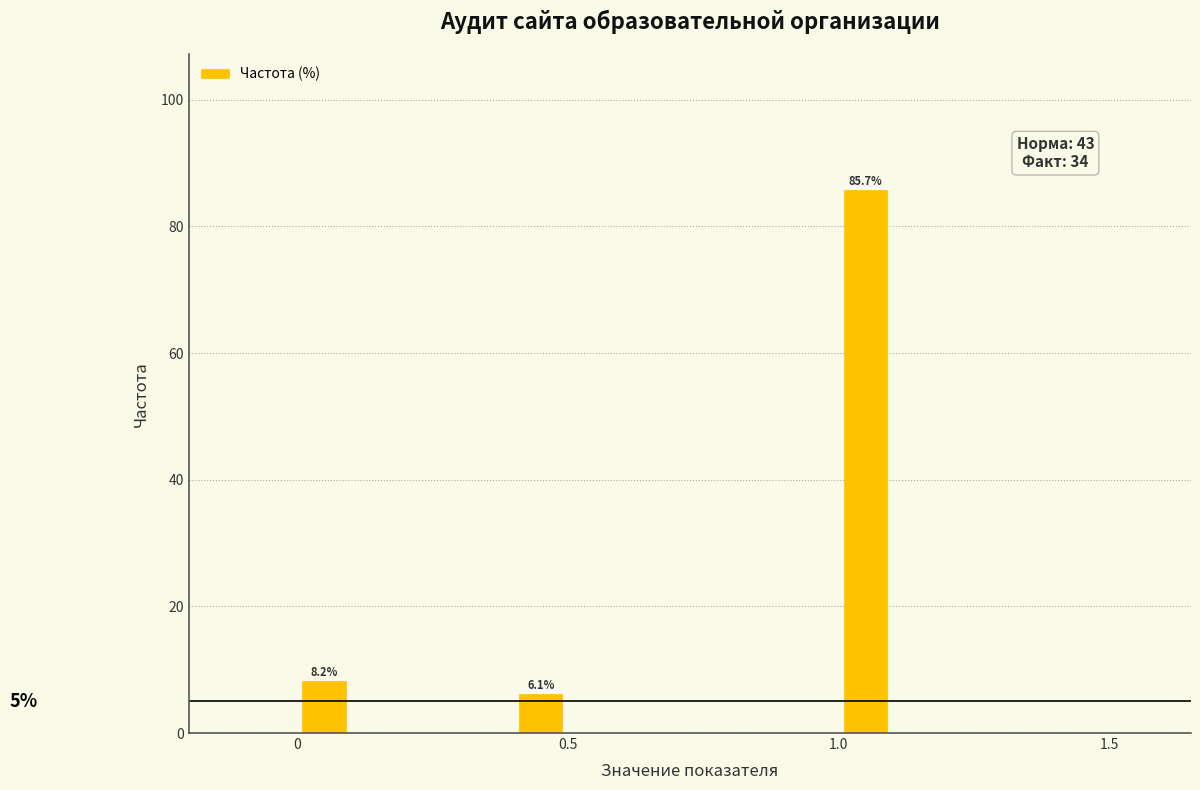

Read against the x-axis, roughly where is the centre of the tallest bar?

1.05